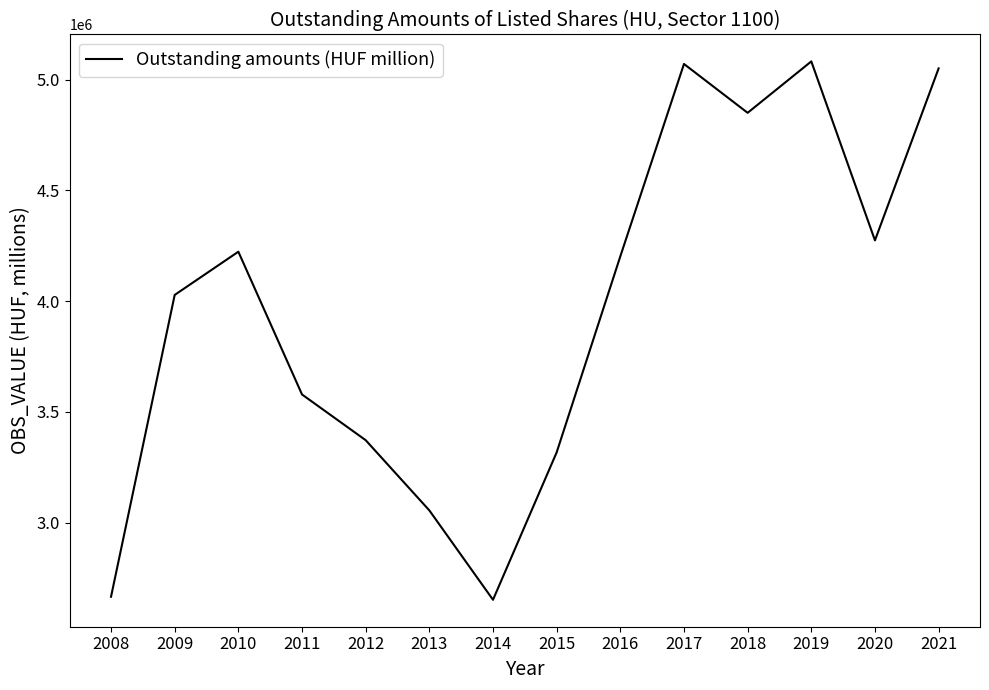

Reading left to right, extract all data points from this chart.

2666360.9	4028092.0	4223168.0	3578971.0	3372752.0	3055987.0	2652498.0	3317678.0	4202280.0	5070271.0	4849858.0	5081812.0	4274290.0	5050206.0